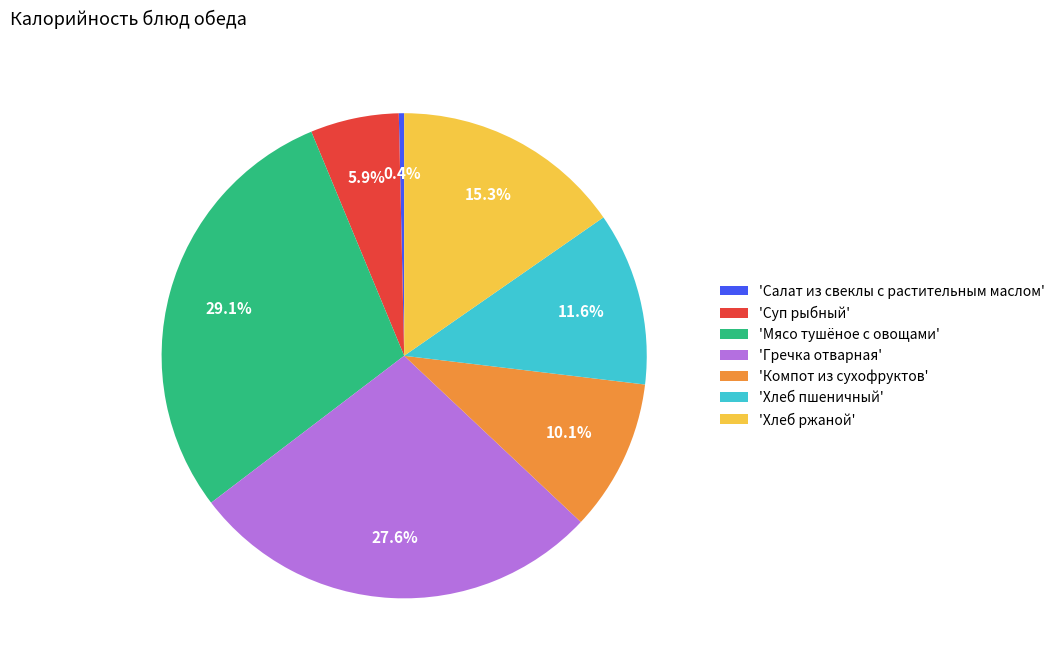

Does 'Салат из свеклы с растительным маслом' account for over 50% of the chart?

No